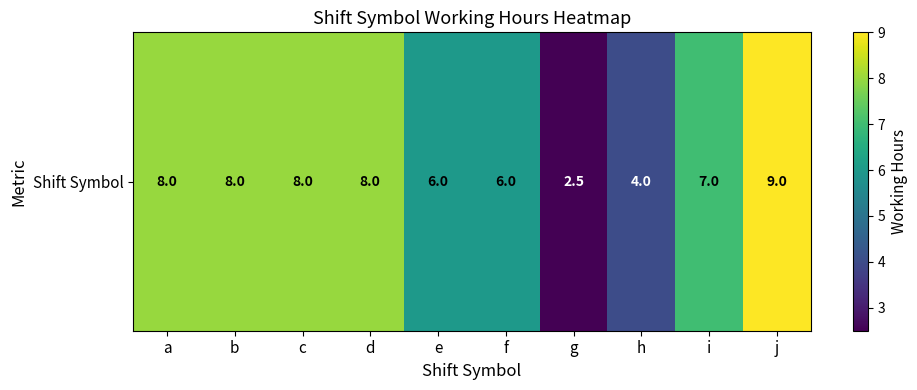

What is the difference between the second highest and minimum values?

5.5